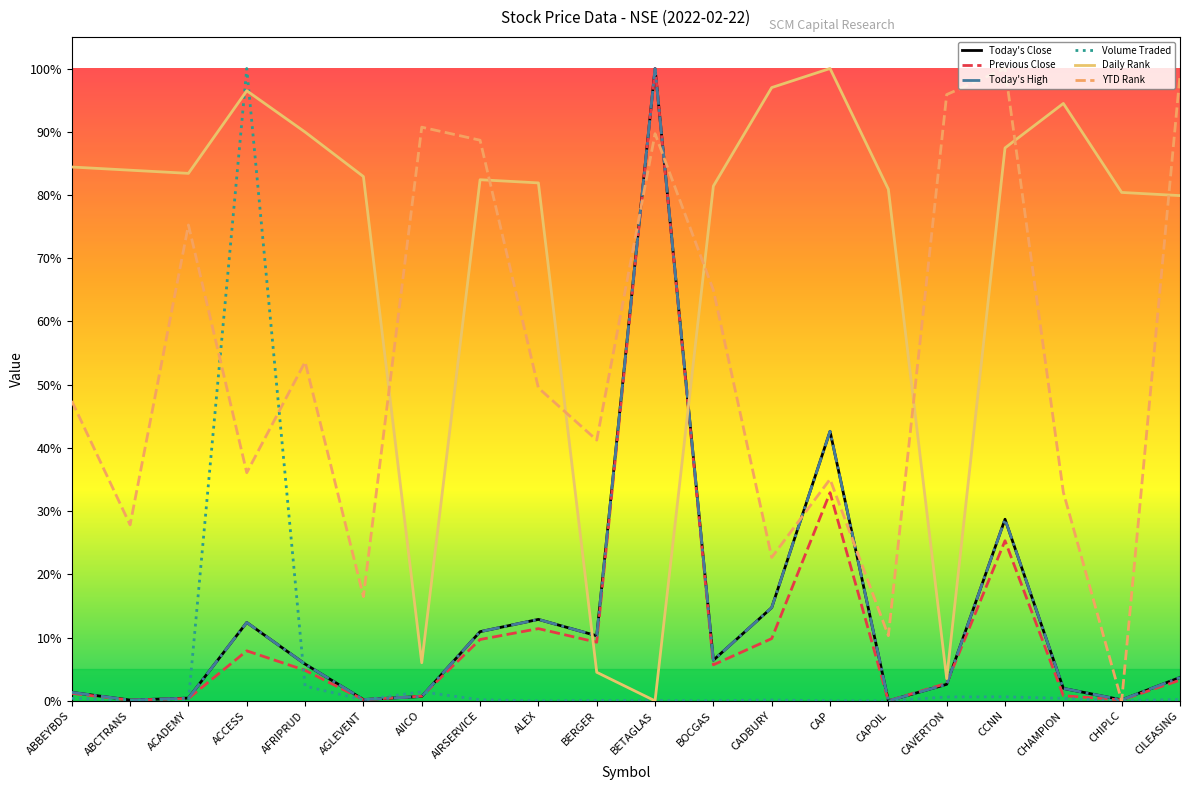

In Volume Traded, how many points are higher than both neighbors (excluding endpoints)?

5